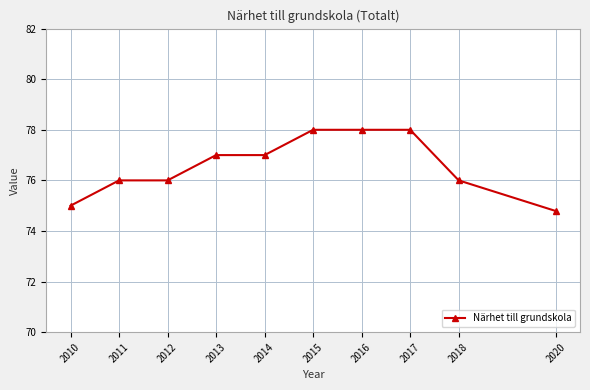

How many data points does each series have?

10